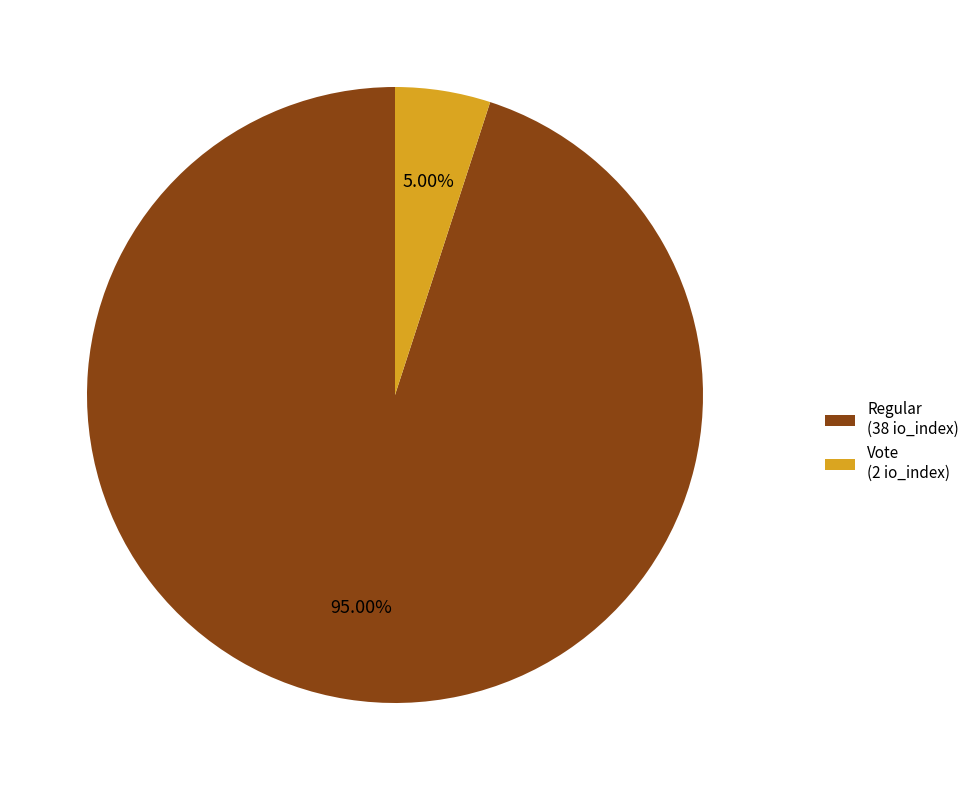

Does any single category account for the majority?

Yes